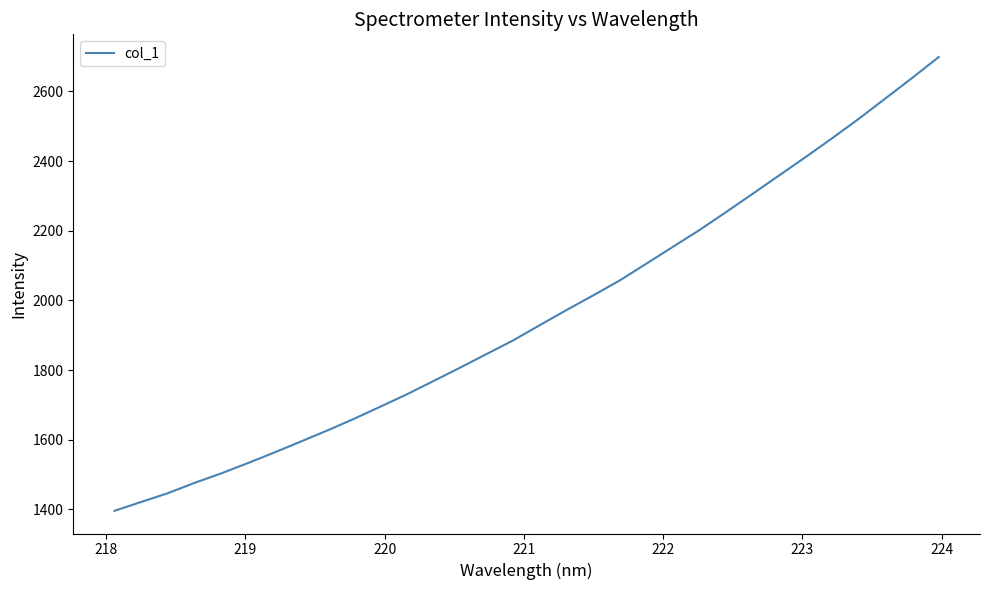

What is the maximum value shown in the chart?

2699.0